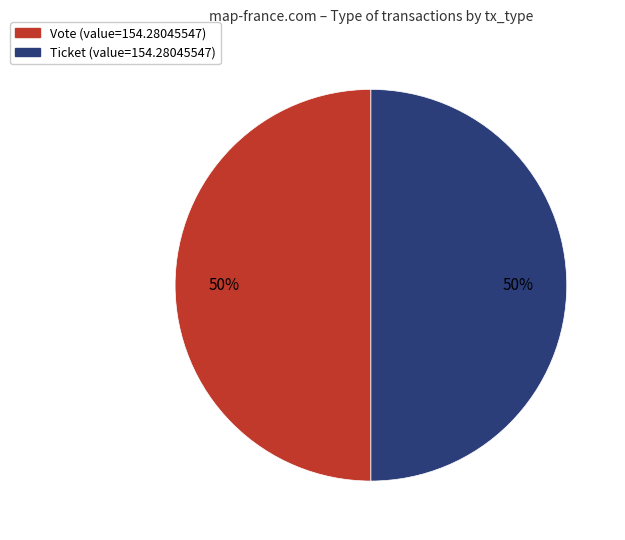

To the nearest percent, what is the average slice percentage?

50%